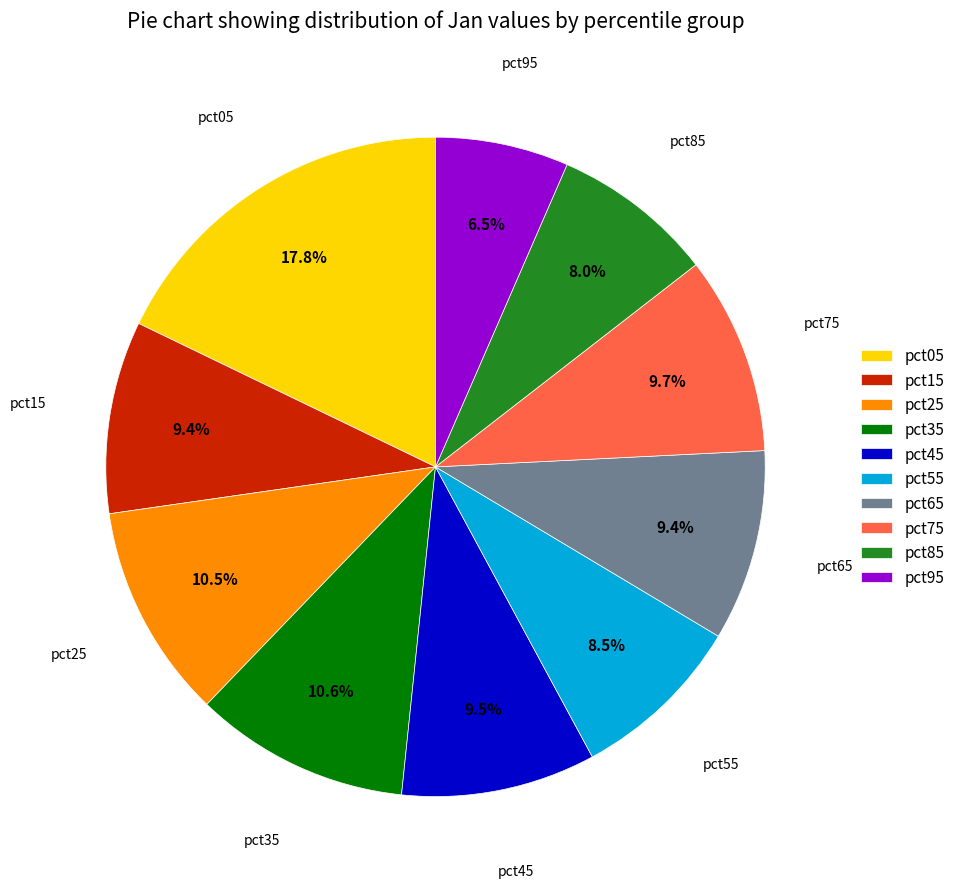

Do pct75 and pct25 together represent more than half of the pie?

No